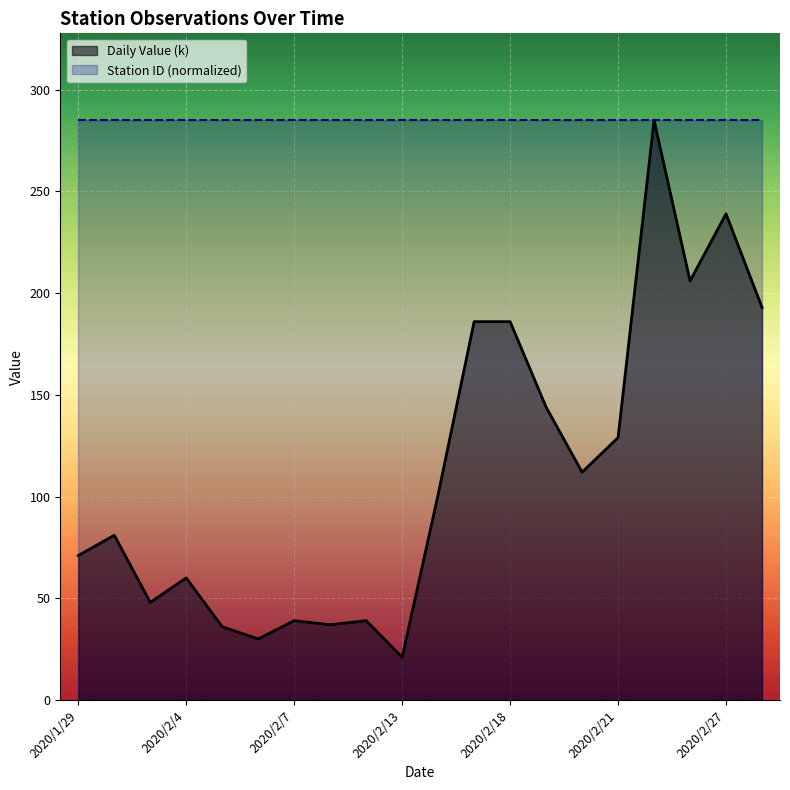

Is it true that the value at 2020/2/19 is 236?

False